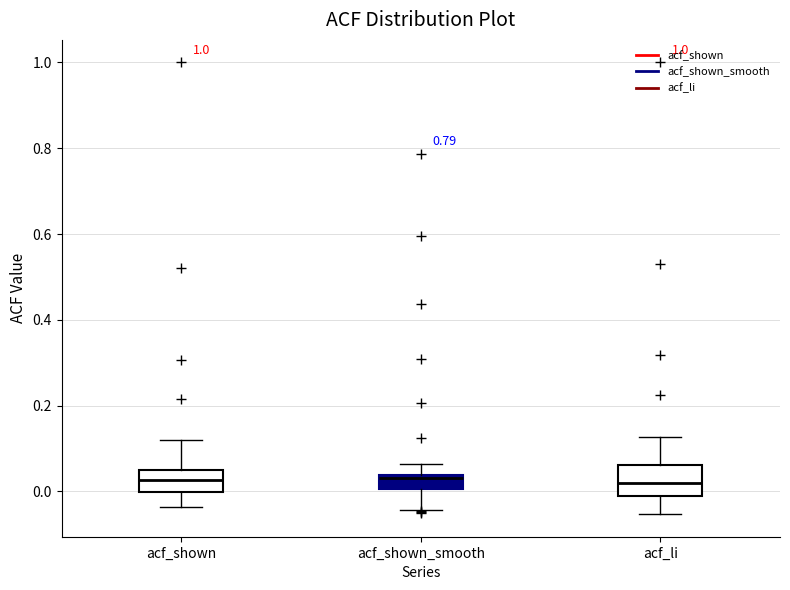

Reading left to right, read every box against the y-axis: the position of its median line, the range the box covers, and the ends of its whiskers. The values are not printed on the chart, so give them approximately, as read against the axis.

acf_shown: median 0.02, box 0.00 to 0.04, whiskers -0.04 to 0.12
acf_shown_smooth: median 0.04 (just below the box's upper edge), box 0.00 to 0.04, whiskers -0.04 to 0.06
acf_li: median 0.02, box -0.02 to 0.06, whiskers -0.06 to 0.12